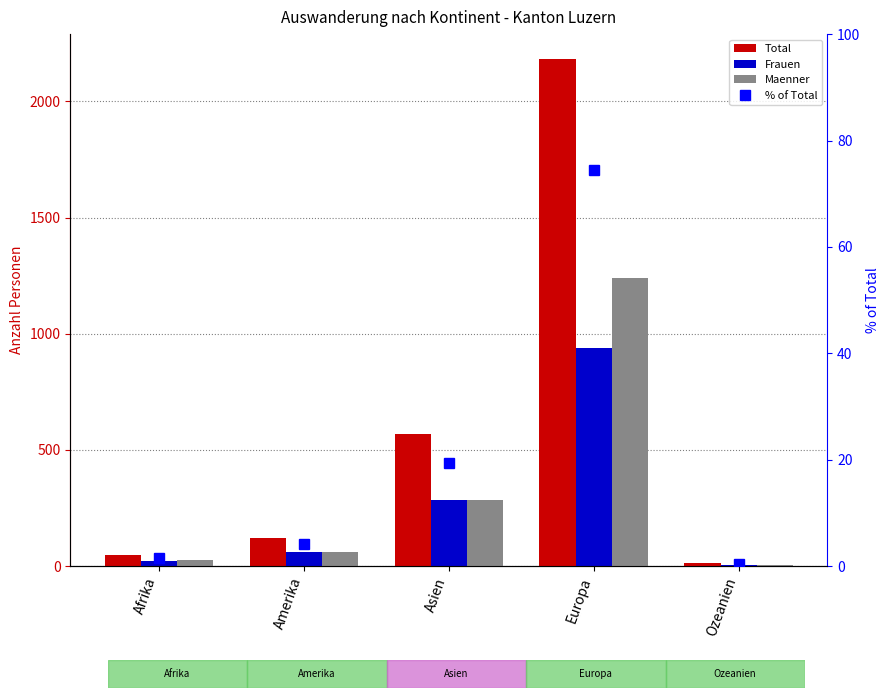

Which series changed the most between Afrika and Europa?

Total